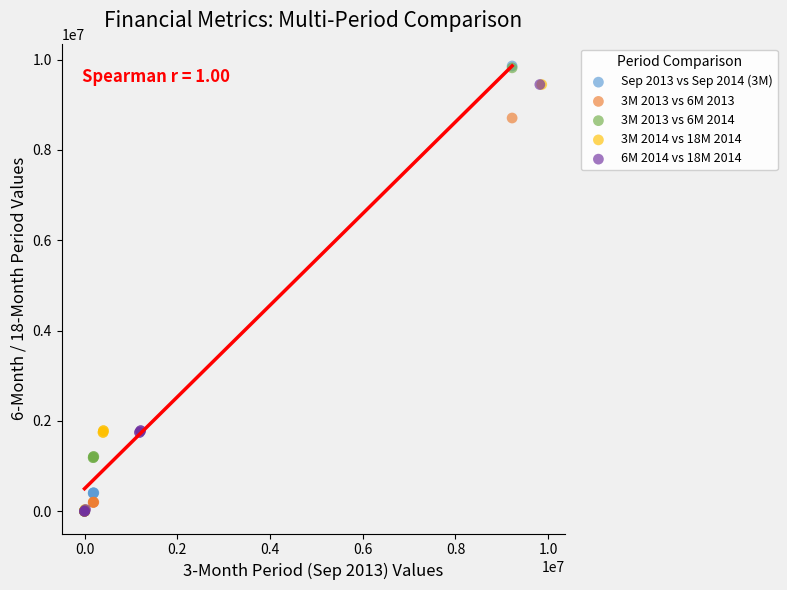

Which series has the widest spread of Y values?

Sep 2013 vs Sep 2014 (3M)